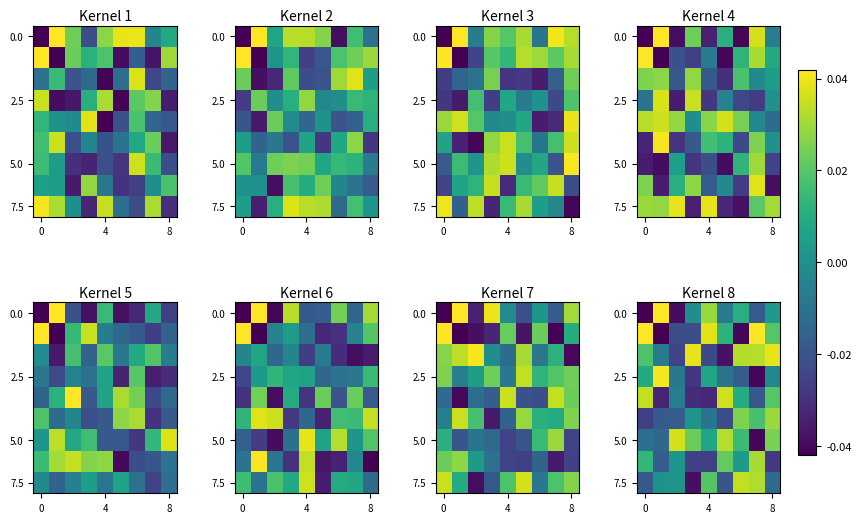

How many values in 0.0 are below zero?

5